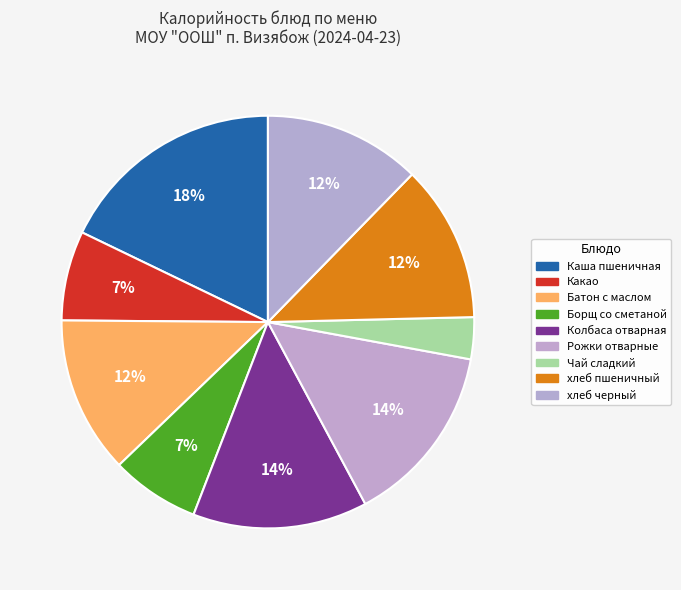

Rank the categories by value from highest to lowest.

Каша пшеничная, Рожки отварные, Колбаса отварная, Батон с маслом, хлеб пшеничный, хлеб черный, Какао, Борщ со сметаной, Чай сладкий